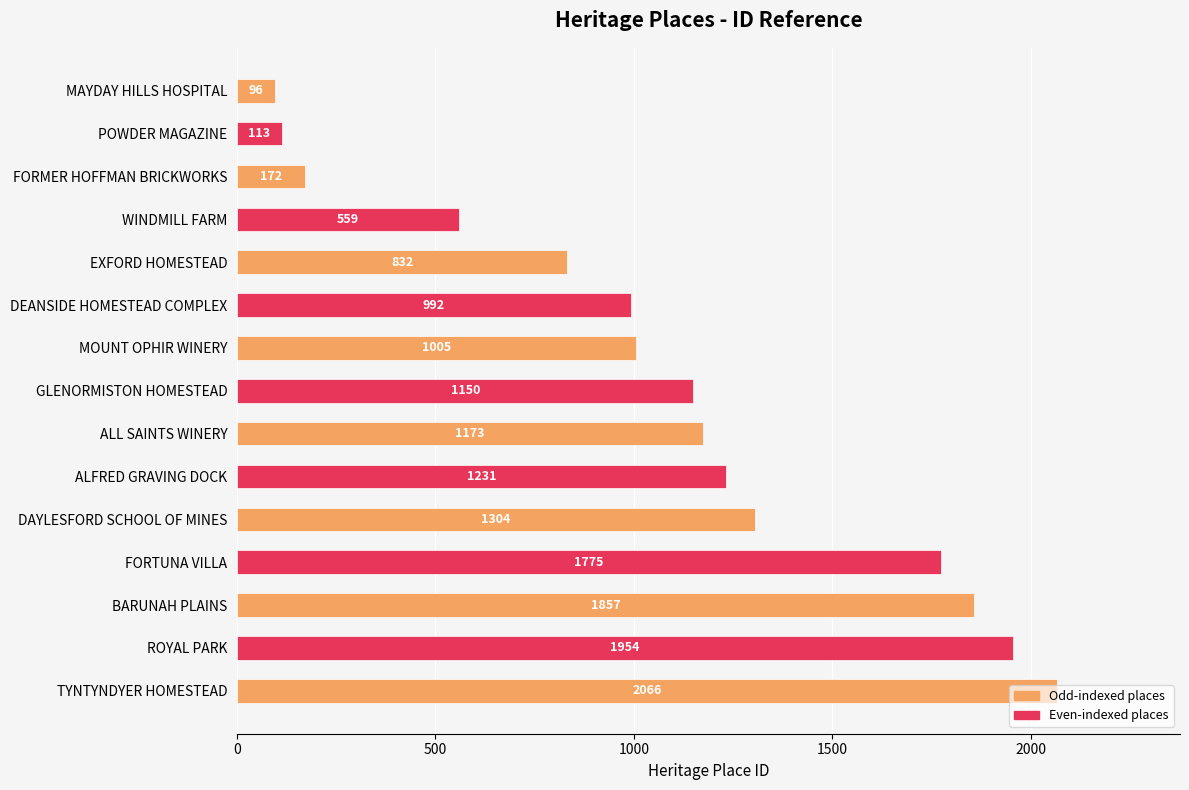

What is the greatest value displayed?

2066